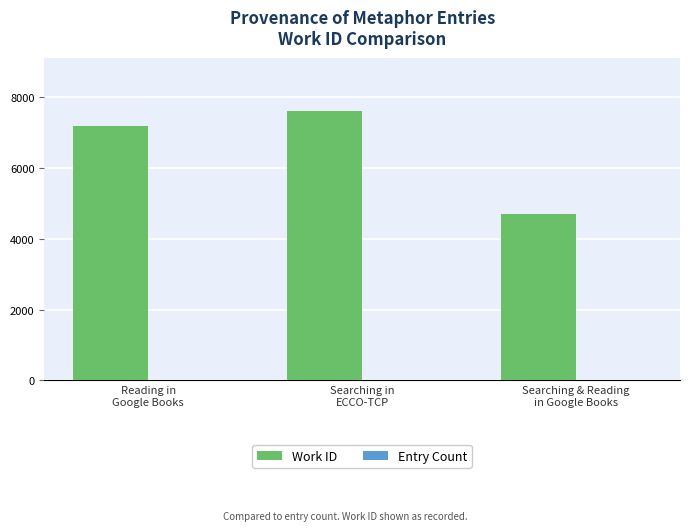

What is the sum of all Work ID values?

19465